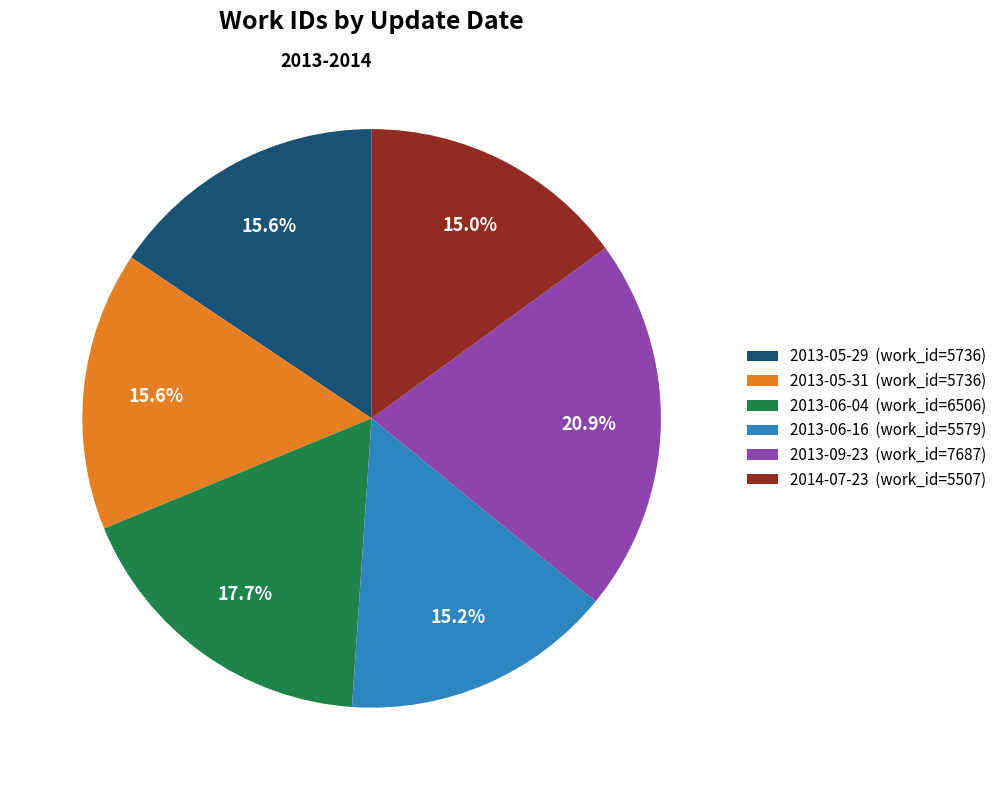

To the nearest percent, what is the combined percentage of 2013-05-29 and 2013-05-31?

31%